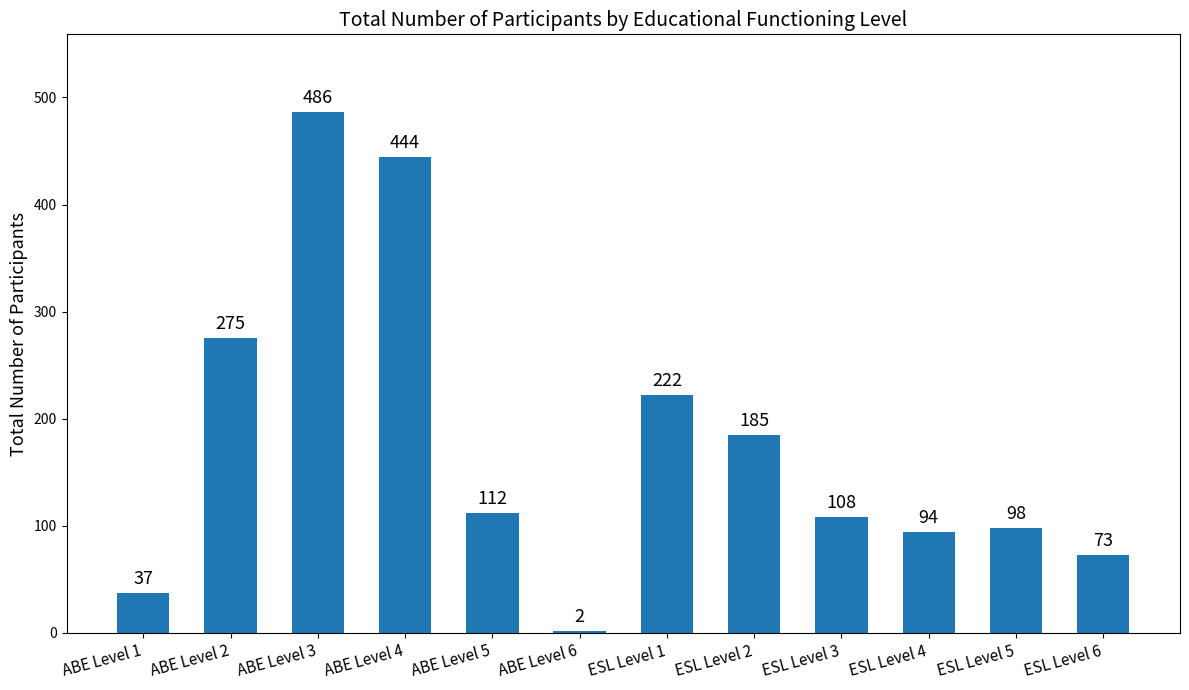

What is the label of the 10th bar from the left?

ESL Level 4